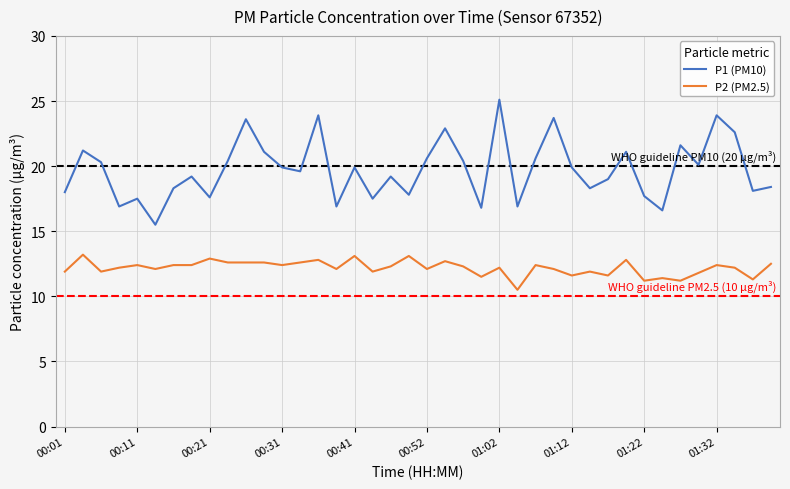

Rank the series by their average value, from highest to lowest.

P1 (PM10), P2 (PM2.5)